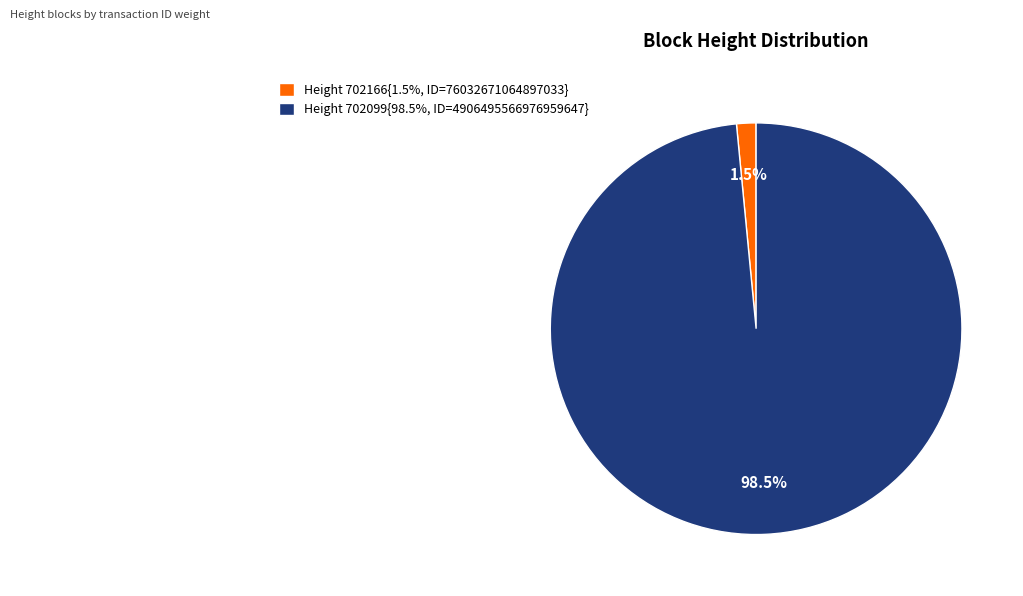

To the nearest percent, what is the average slice percentage?

50%